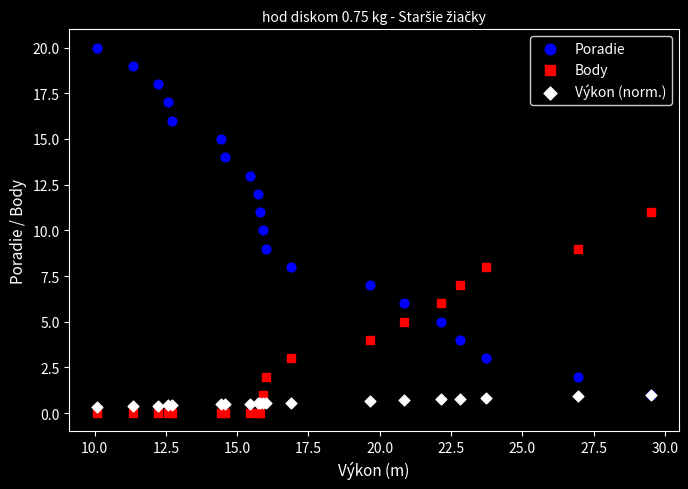

Which series reaches the maximum Y coordinate?

Poradie